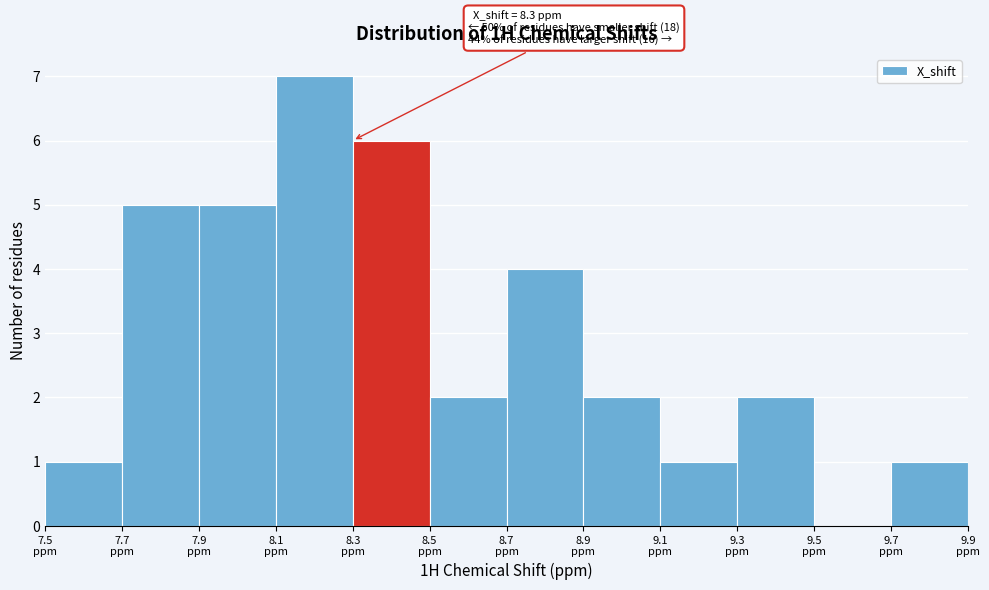

Over which range of the x-axis is the bar tallest?

8.1 to 8.3